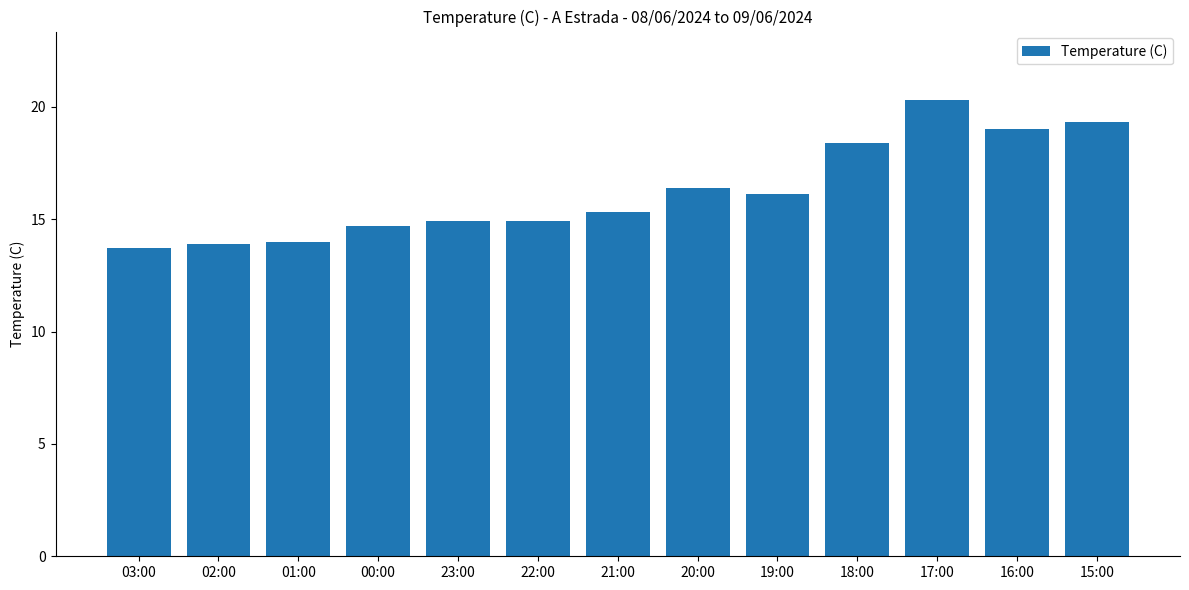

What is the sum of all values?

210.9